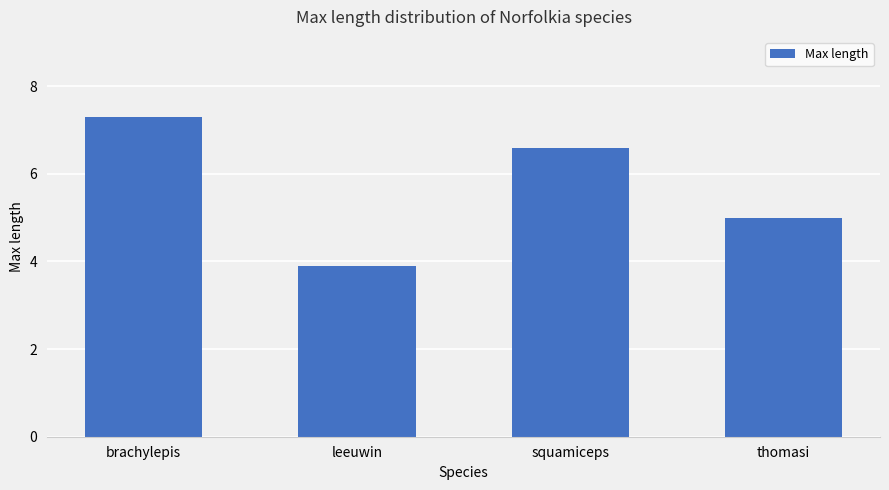

What is the sum of the values at squamiceps and leeuwin?

10.5